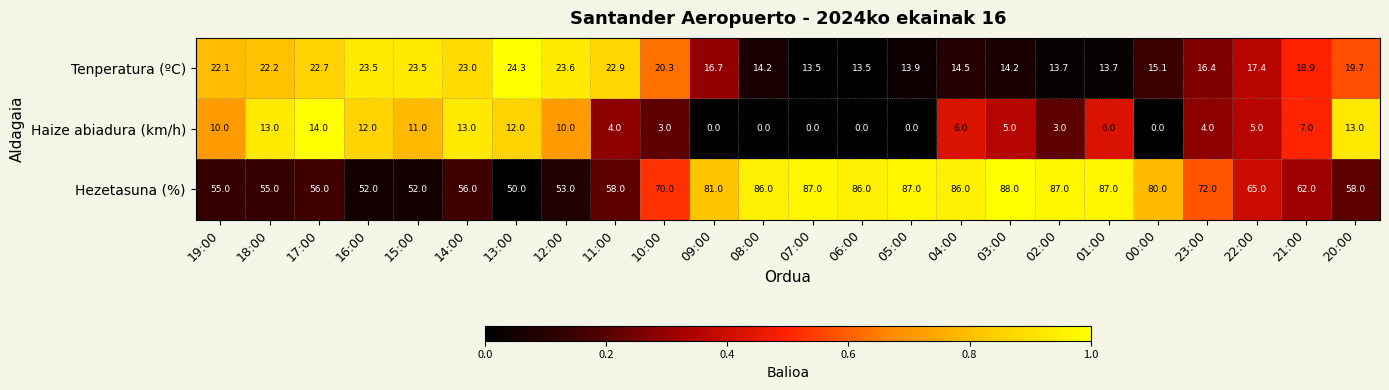

What is the total value across all series at 13:00?

86.3